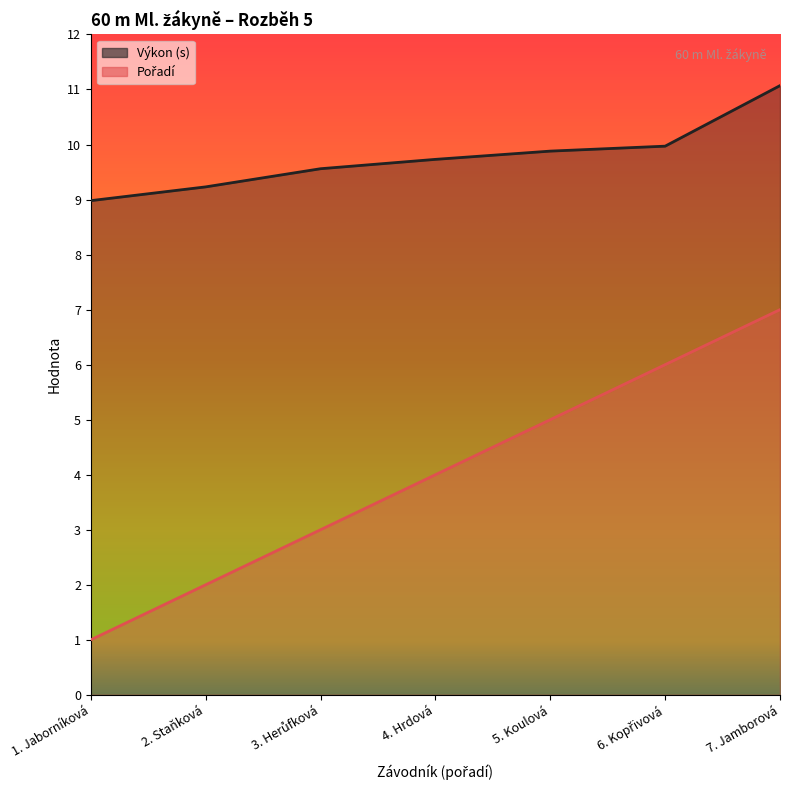

Where is Výkon nearest to the value 10?

6. Kopřivová